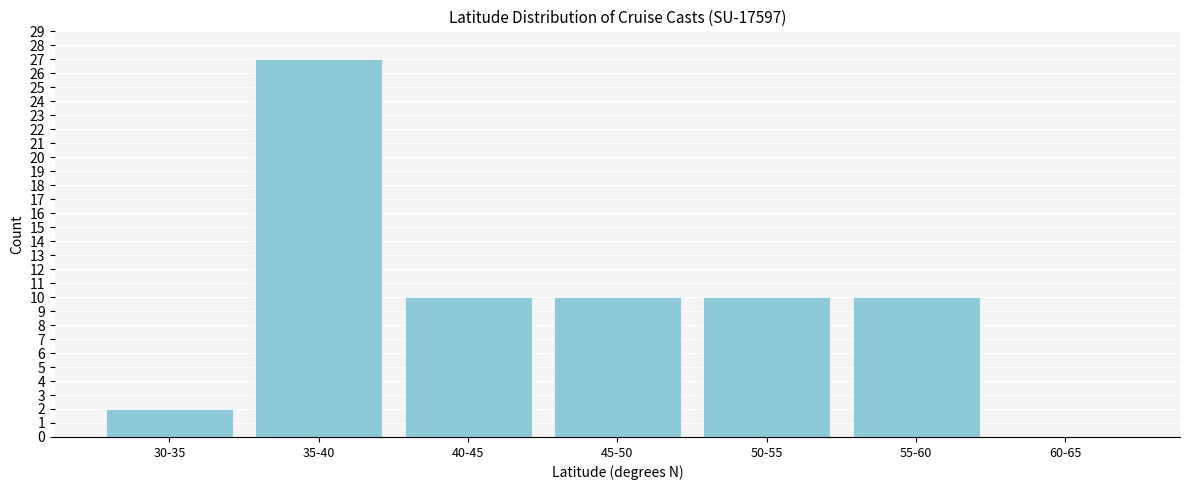

Reading left to right, transcribe all the data shown in this chart.

30-35=2	35-40=27	40-45=10	45-50=10	50-55=10	55-60=10	60-65=0